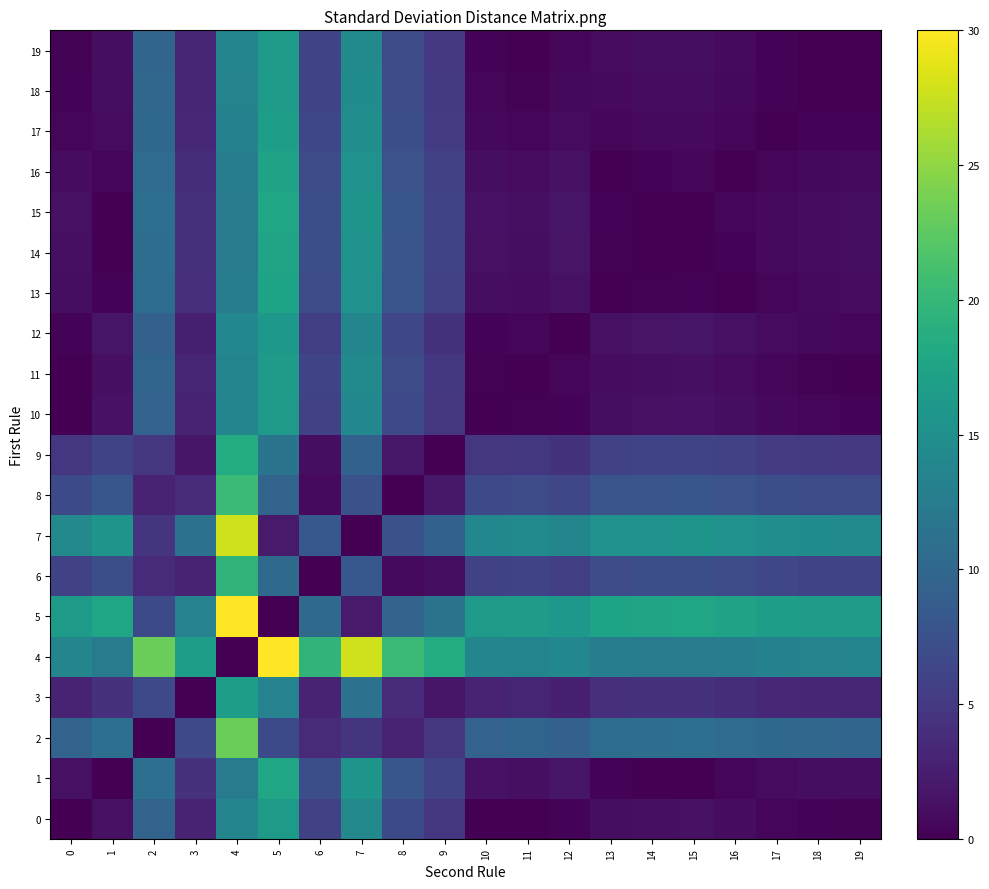

What is the difference between the highest and lowest values at 7?

27.9